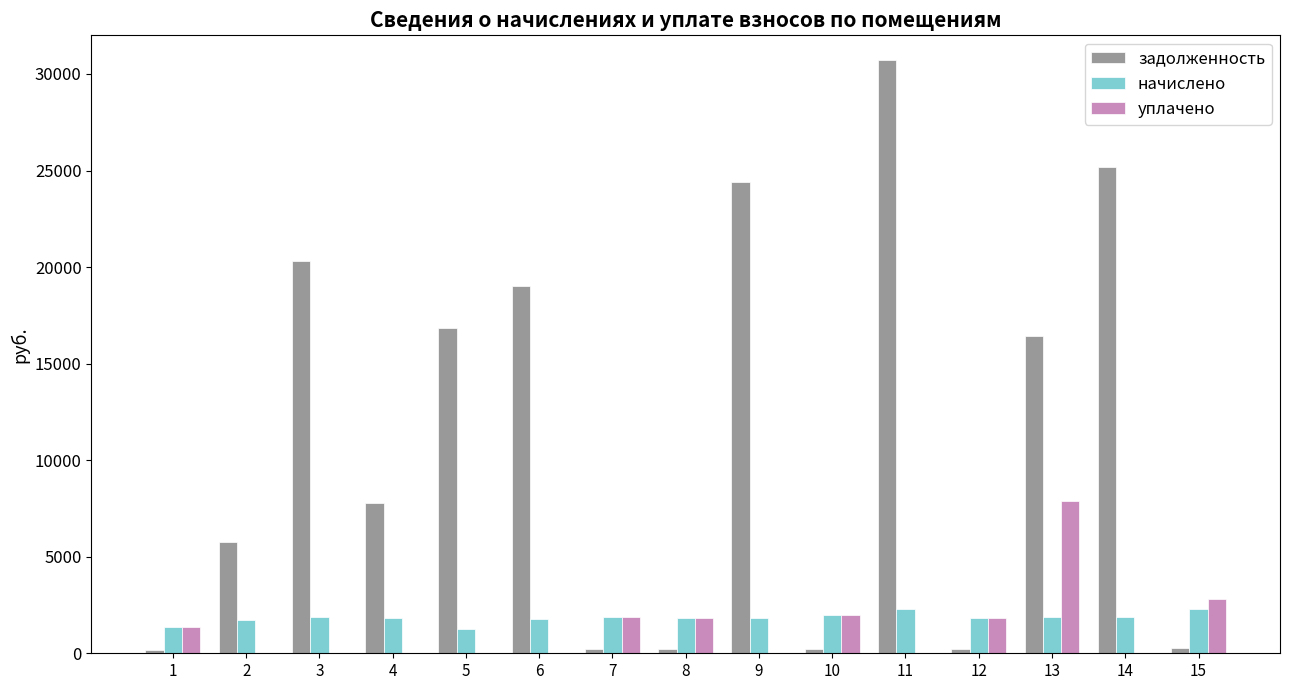

What is the maximum value for начислено?

2307.7